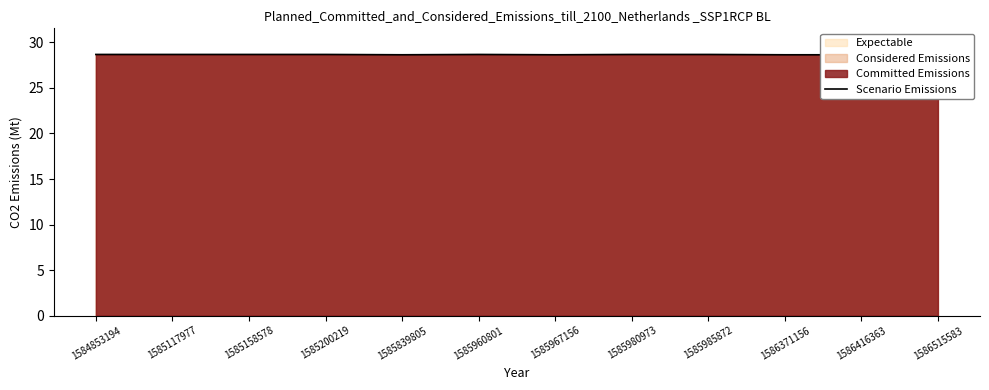

Count the values in the range 28 to 29.

12